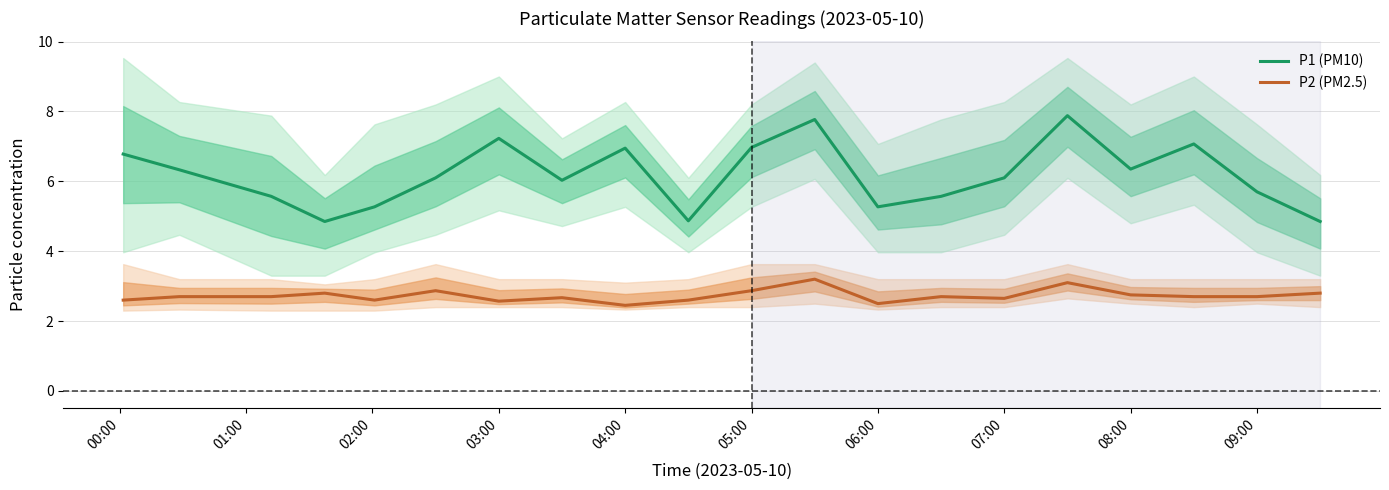

Which series has the largest range (max minus min)?

P1 (PM10)